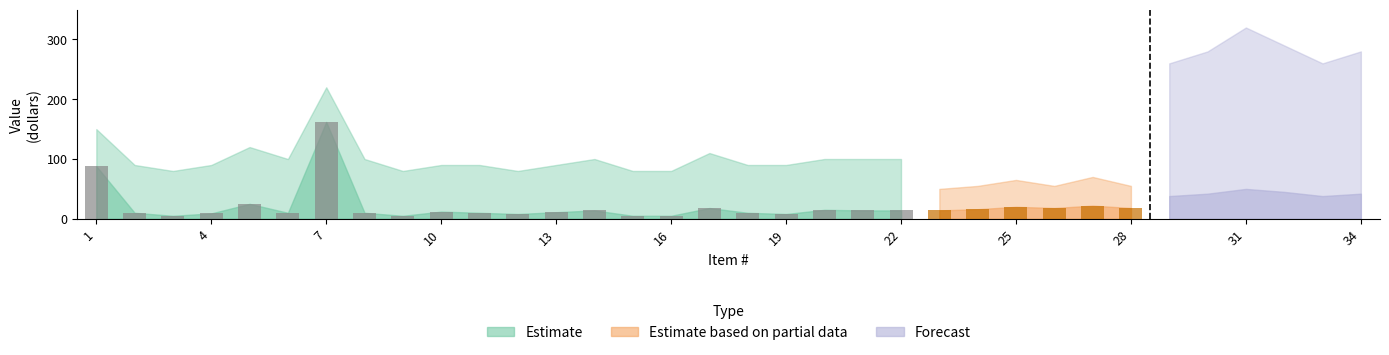

Which series has the largest total across all categories?

Forecast